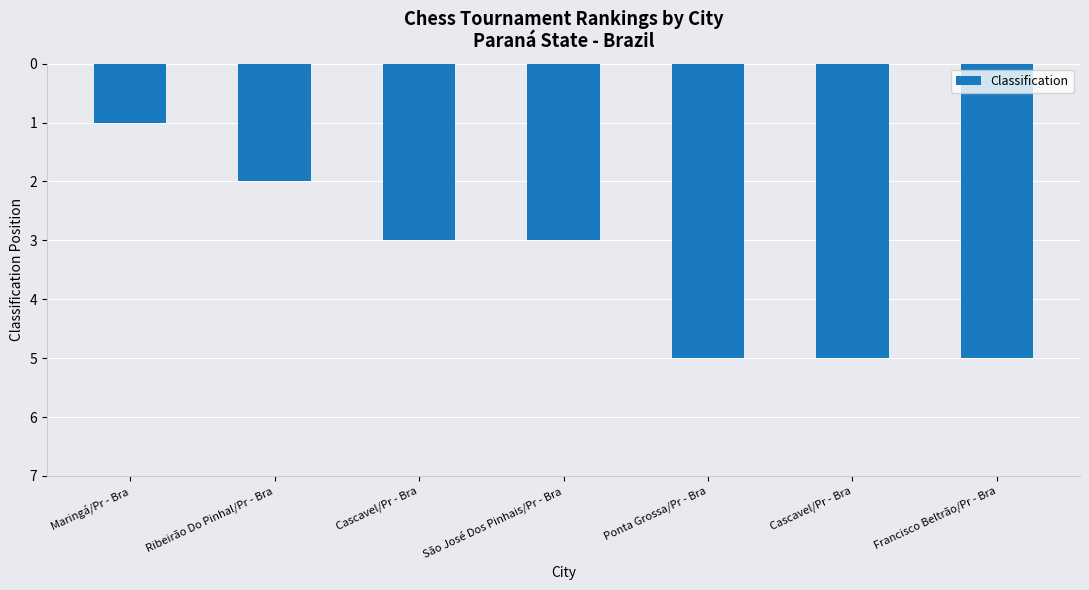

Is it true that the value at São José Dos Pinhais/Pr - Bra is 4?

False